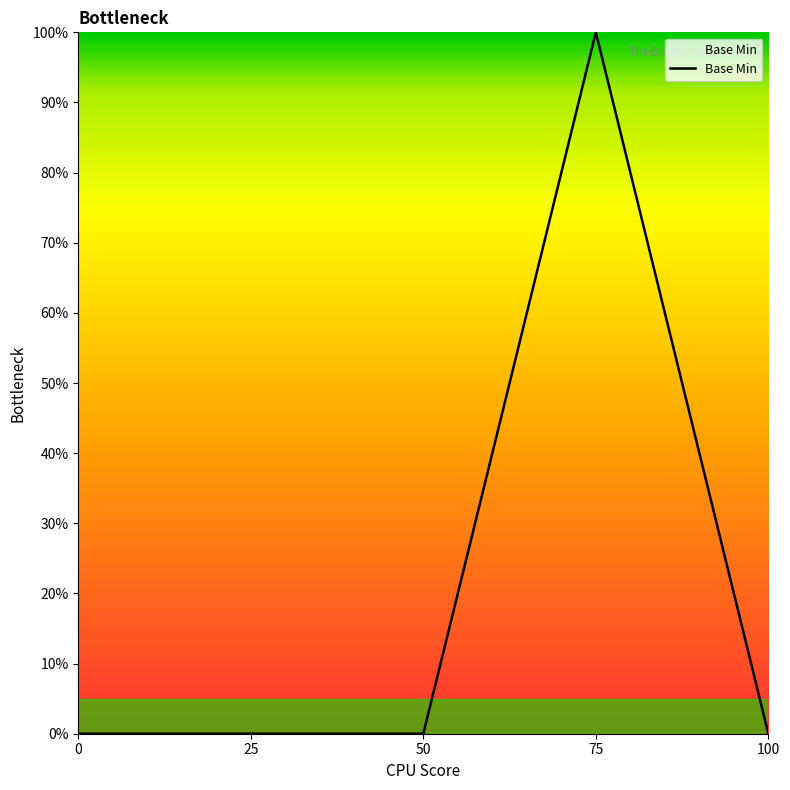

True or false: the data has more than 2 interior local peaks.

False